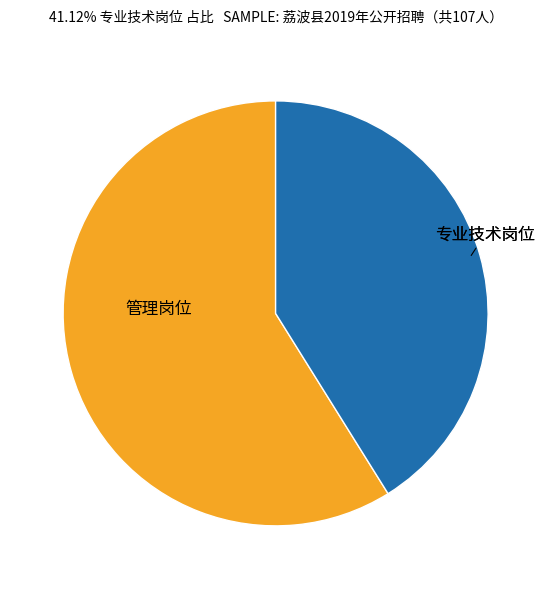

Count the number of slices in the pie.

2